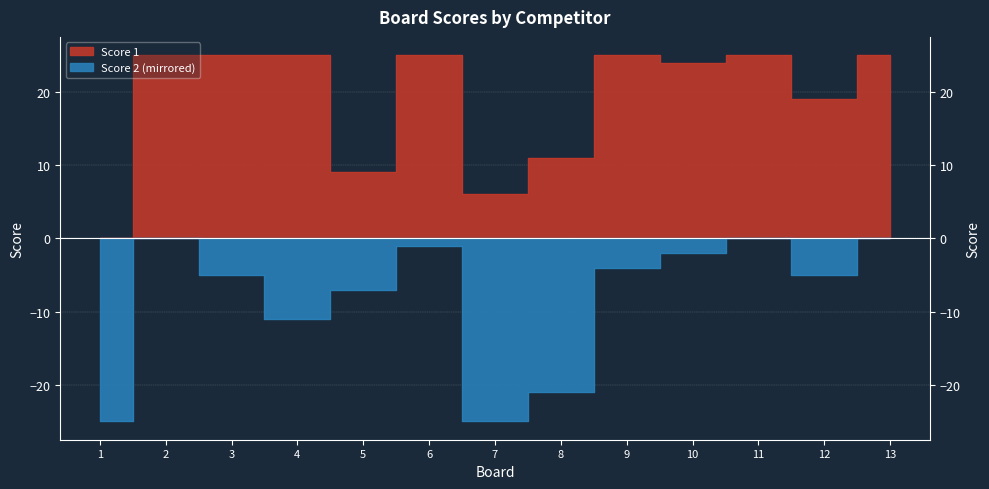

What are all the series names shown in the legend?

Score 1, Score 2